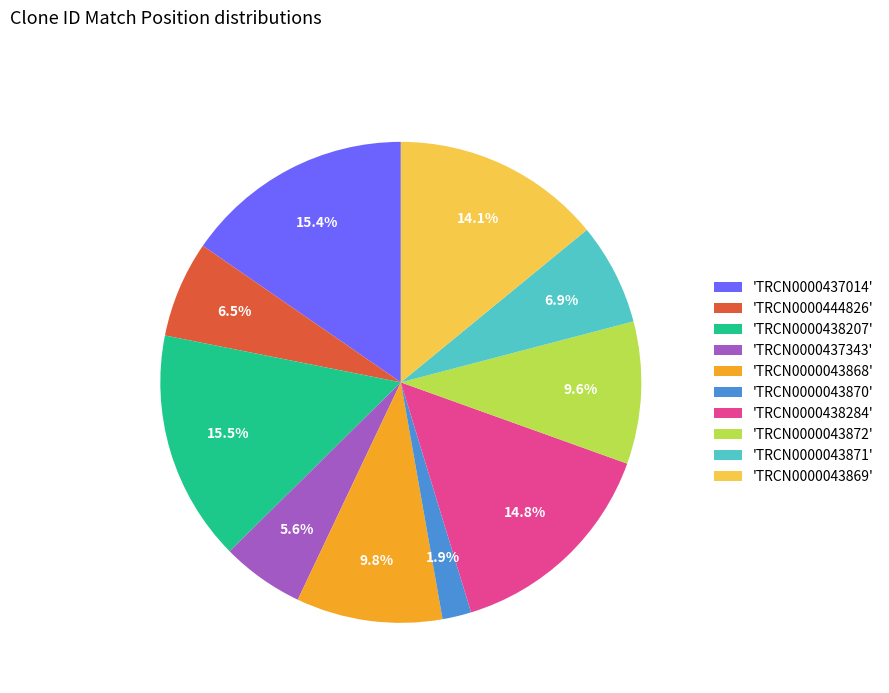

Which has a higher value, 'TRCN0000043871' or 'TRCN0000043872'?

'TRCN0000043872'